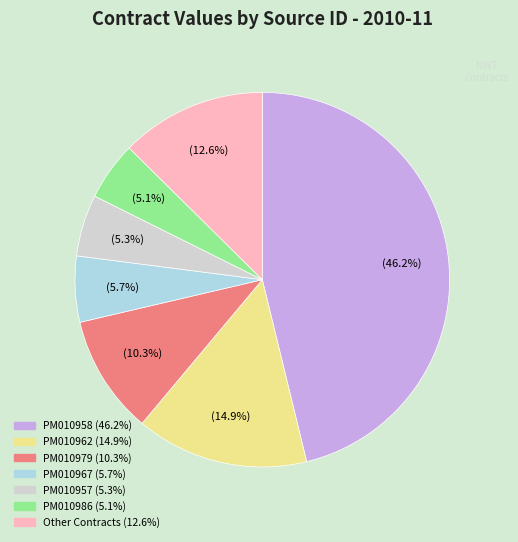

Is there any slice that represents more than half of the pie?

No